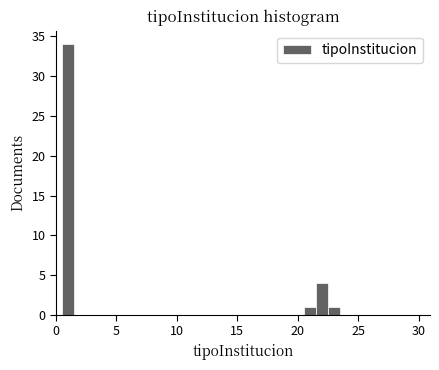

Around what value on the x-axis is the tallest bar? Give the approximate position of its centre, as read against the axis.

1.0